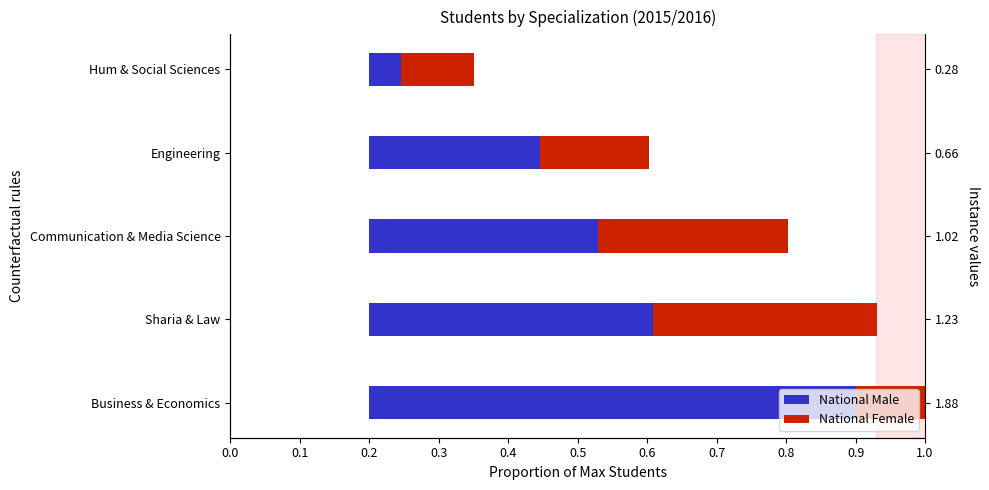

How many bars are there in total?

10